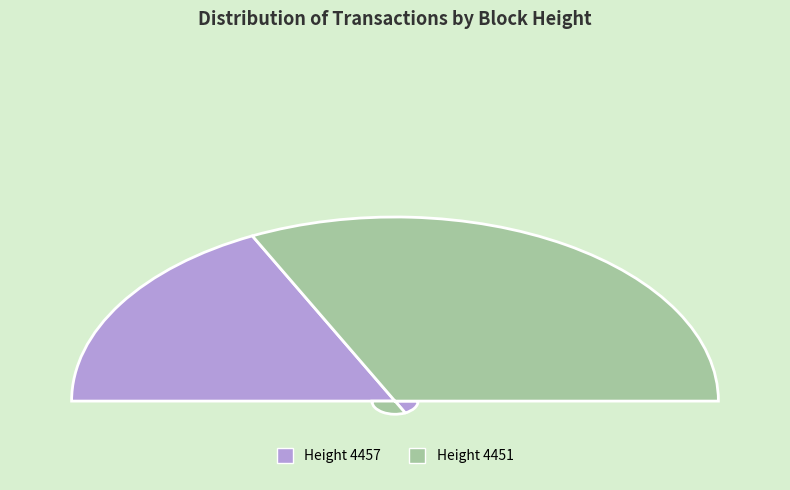

What percentage do 4451 and 4457 together represent?

100.0%